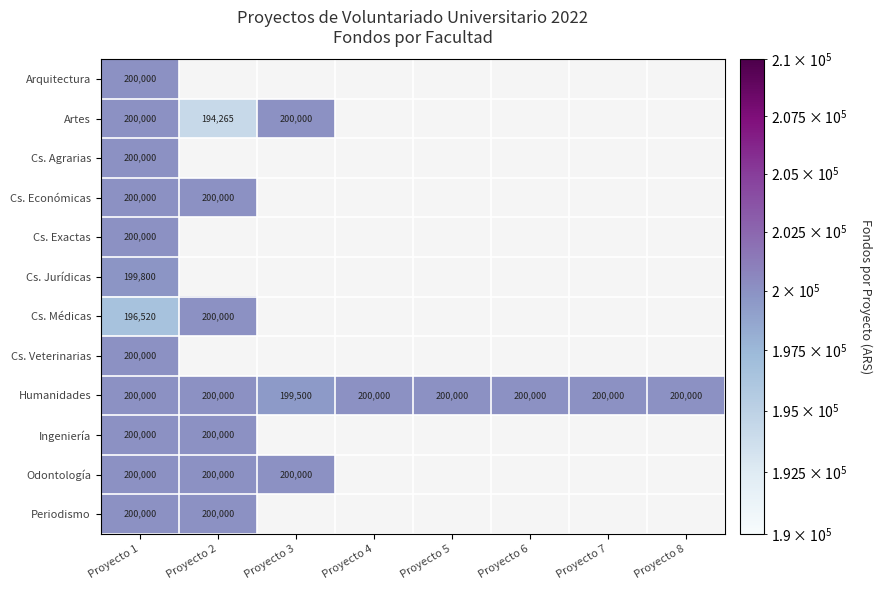

Is it true that Periodismo equals 89986 at Proyecto 1?

False